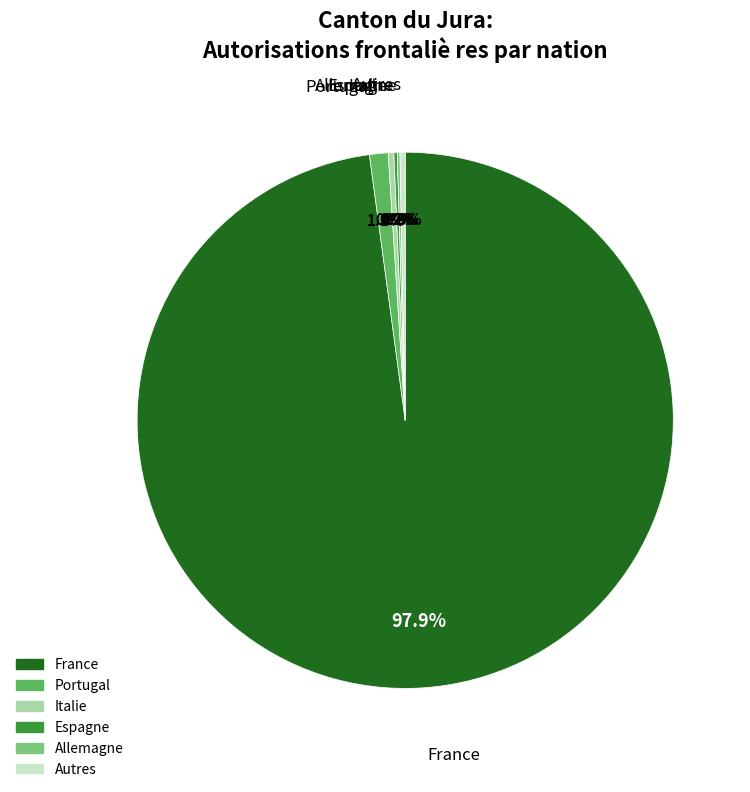

Is there a majority slice in this chart?

Yes